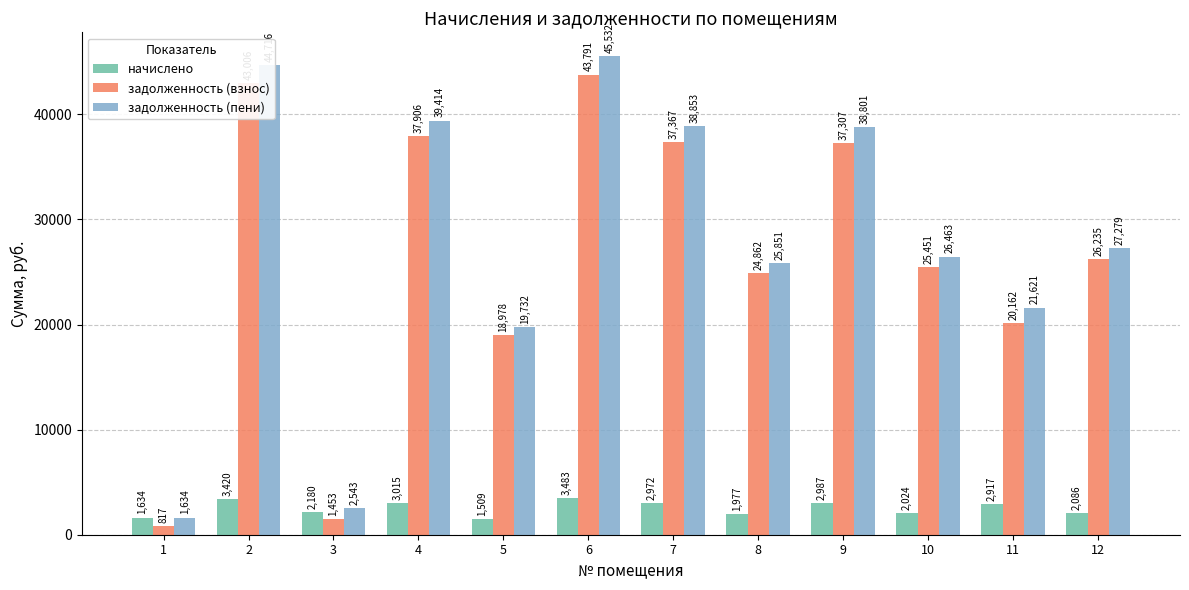

Where is задолженность (пени) nearest to the value 23583?

11